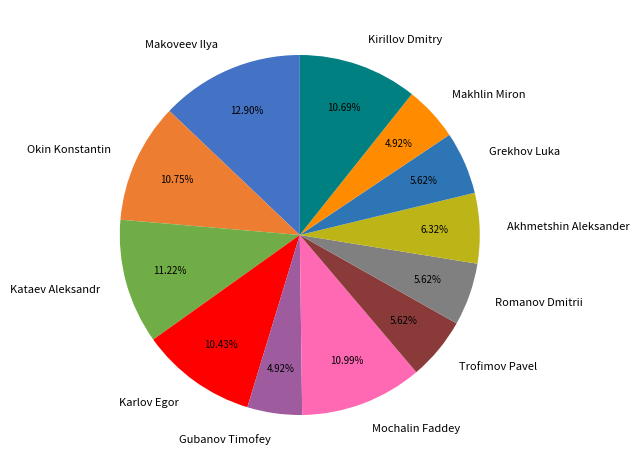

Combined, do Romanov Dmitrii and Kirillov Dmitry account for over 50%?

No